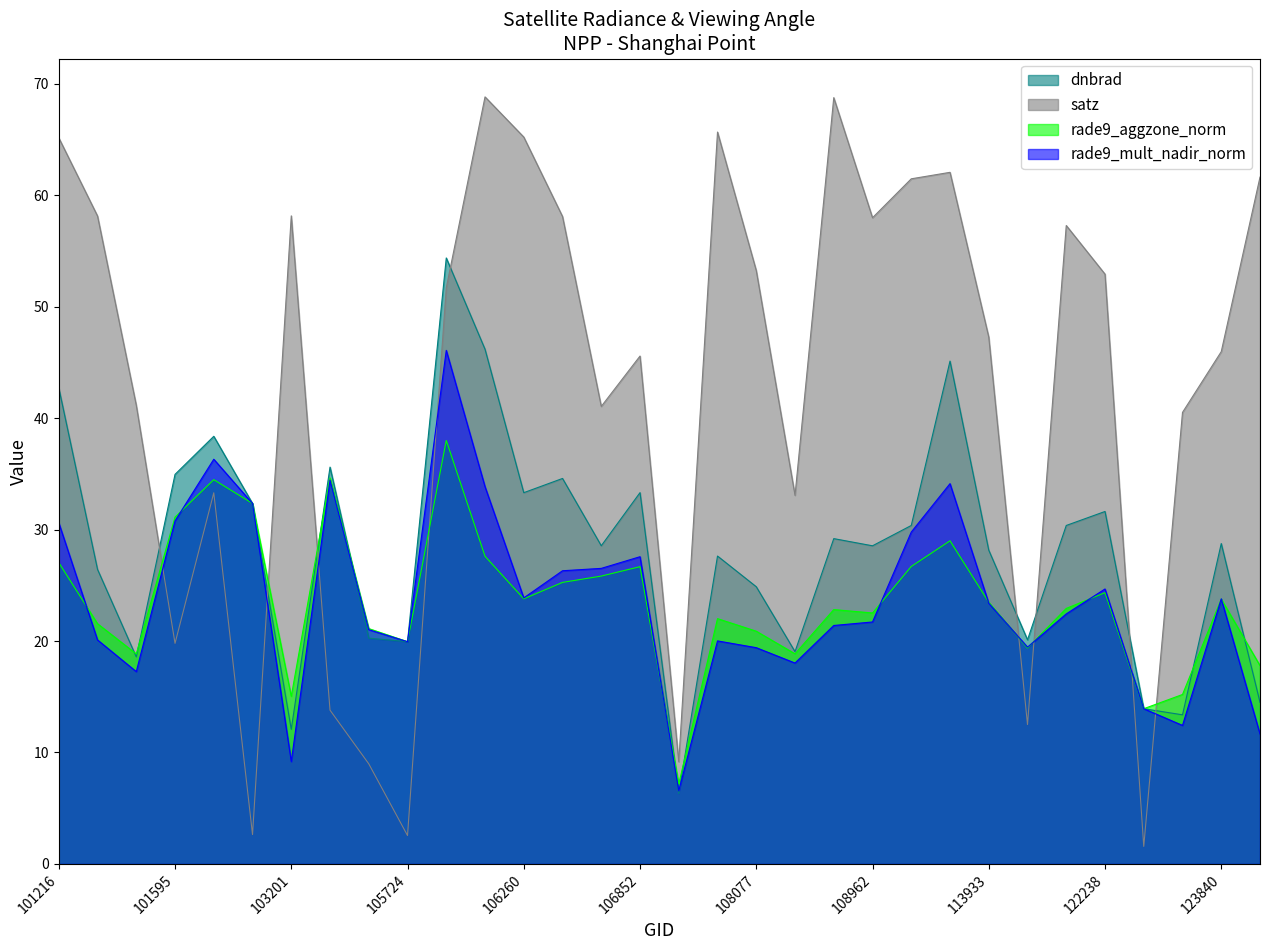

Does the chart have visible grid lines?

No